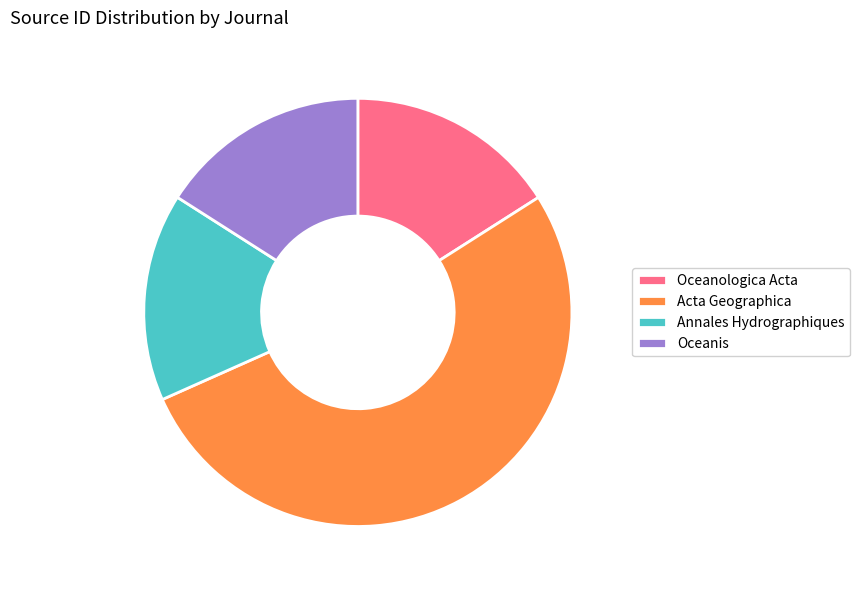

Which slice is the largest?

Acta Geographica